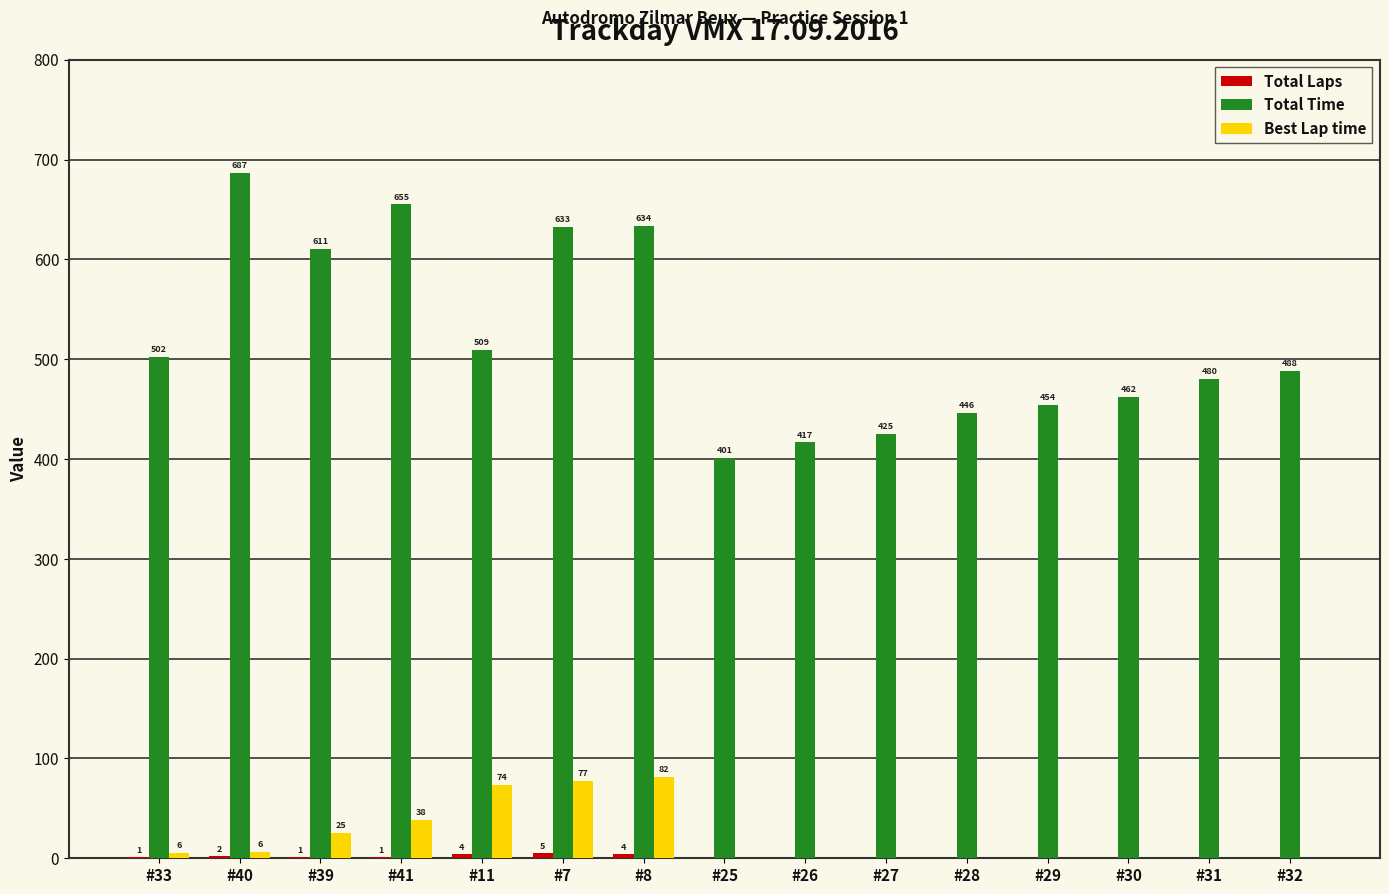

Where is Best Lap time nearest to the value 40?

#41